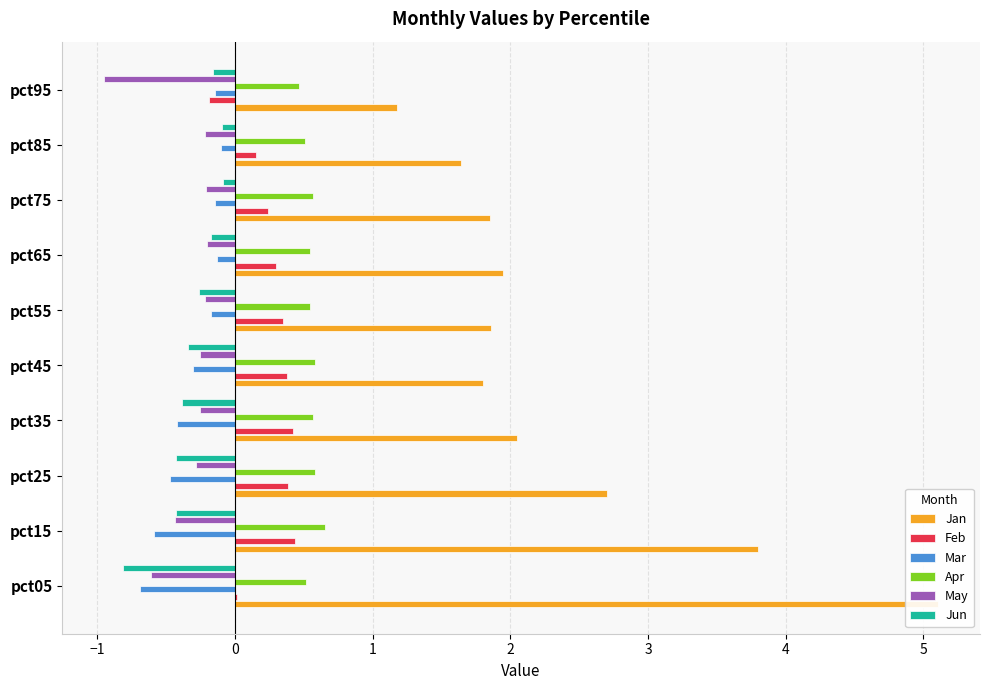

How many groups of bars are there?

10